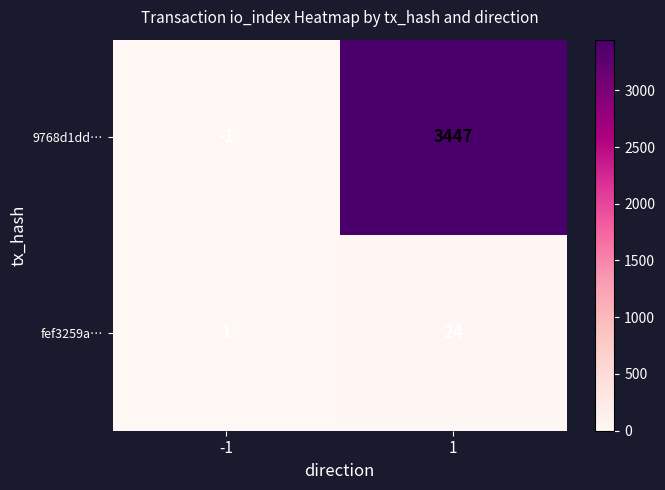

How many distinct data groups are displayed?

2